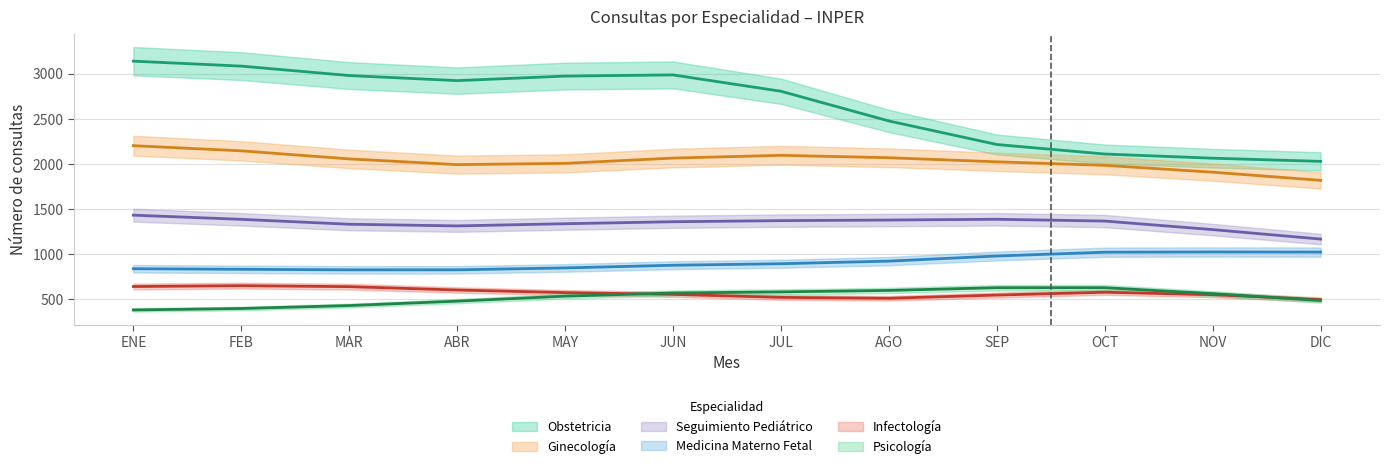

Is it true that Obstetricia equals 3490 at DIC?

False